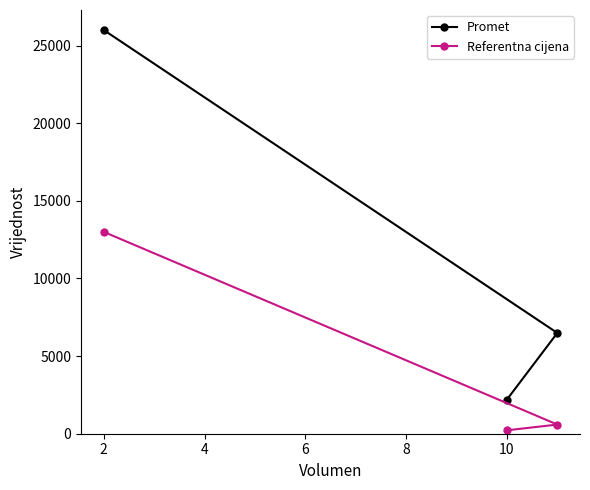

List the series in order of their overall mean, highest first.

Promet, Referentna cijena